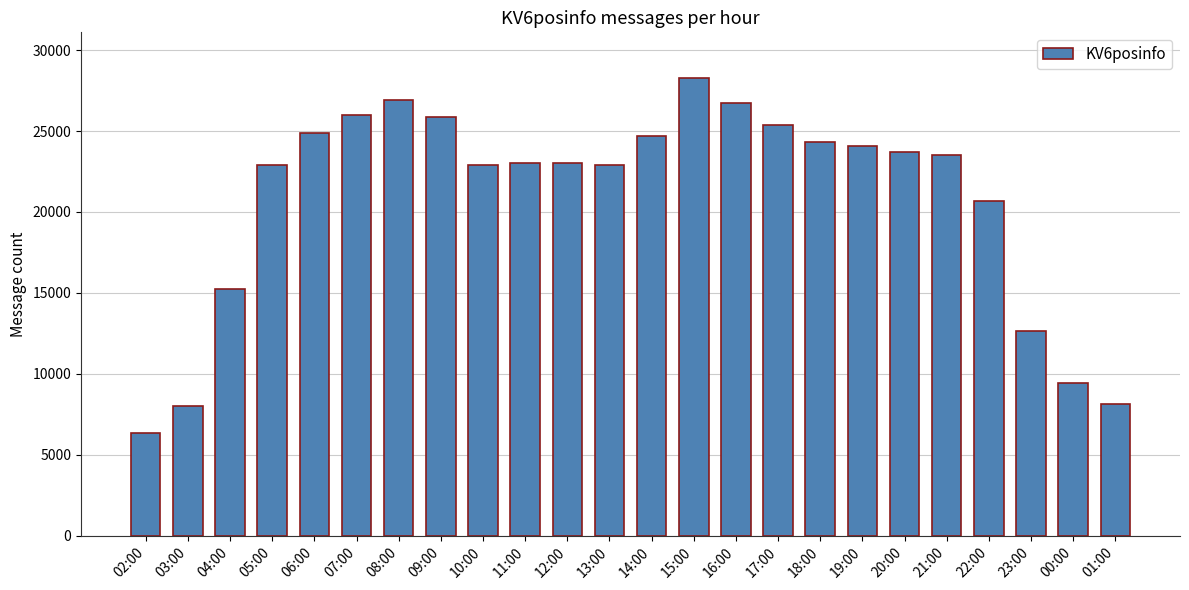

What is the sum of the values at 11:00 and 02:00?

29378